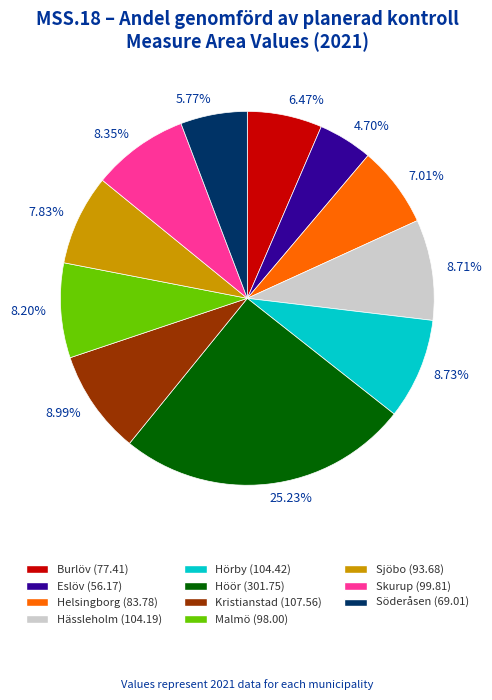

The Eslöv slice represents 5% of the pie. True or false?

True